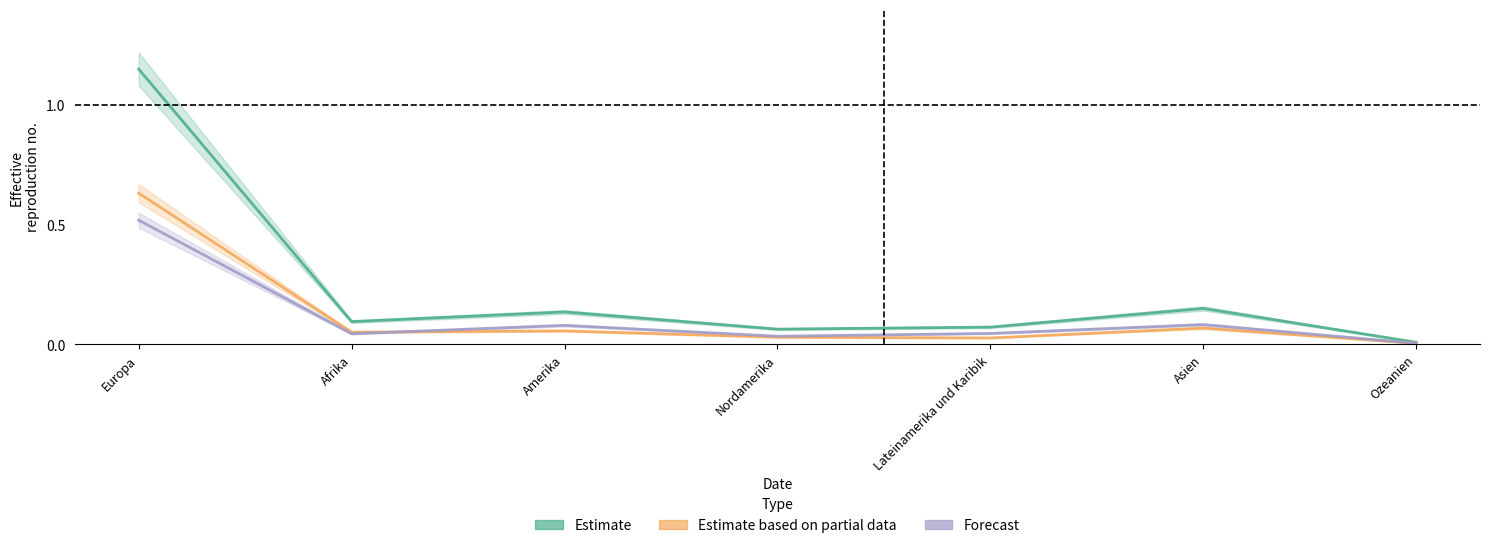

At how many categories does at least one series exceed 1?

1